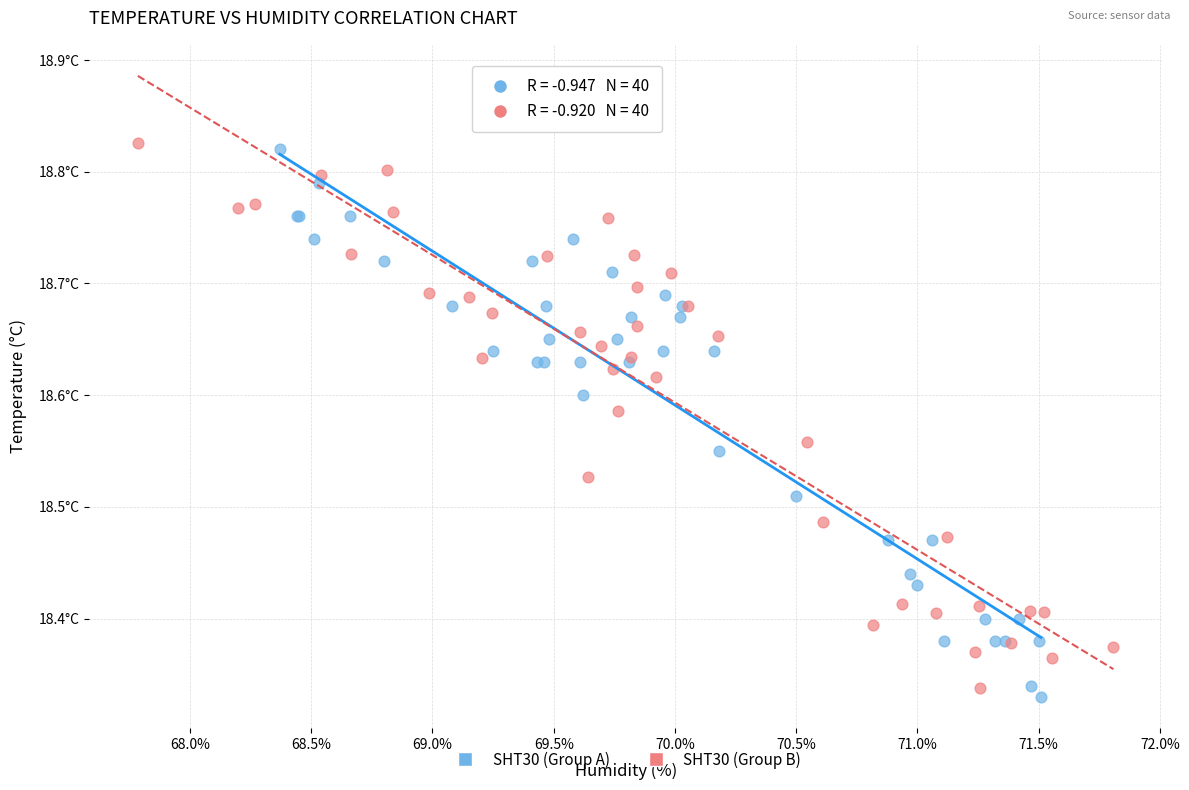

Which series contains the highest Y value?

SHT30 (Group B)